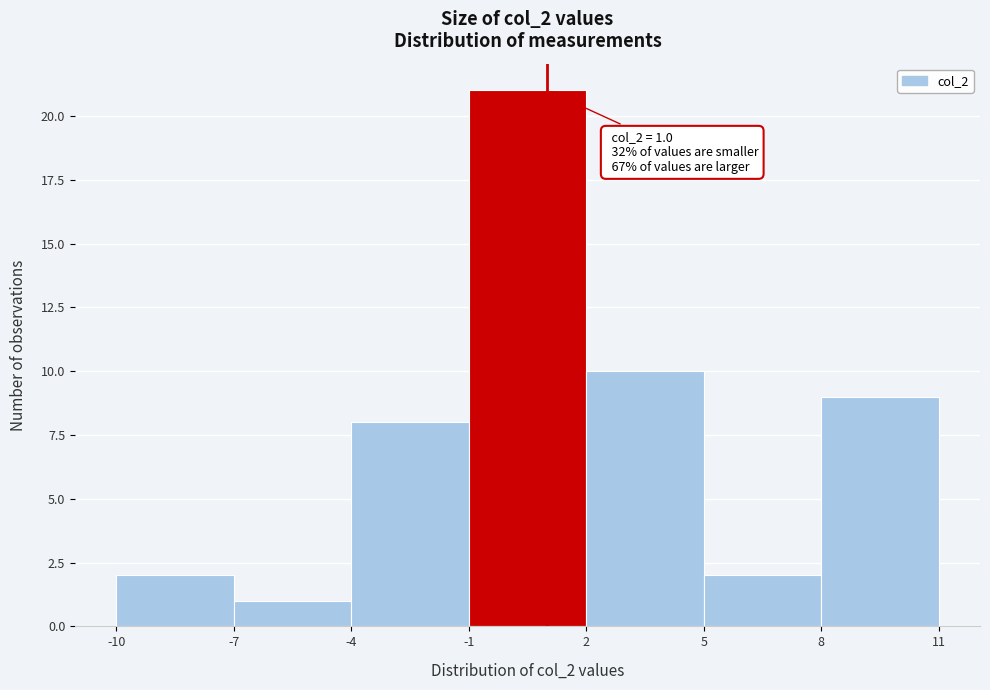

Which range on the x-axis has the tallest bar?

-1 to 2